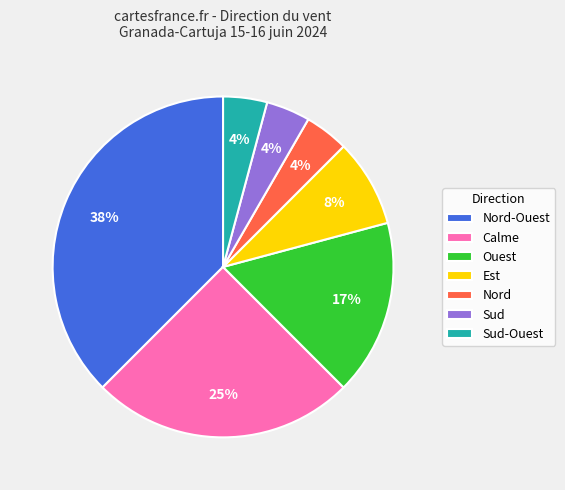

What percentage is the Nord slice, to the nearest percent?

4%